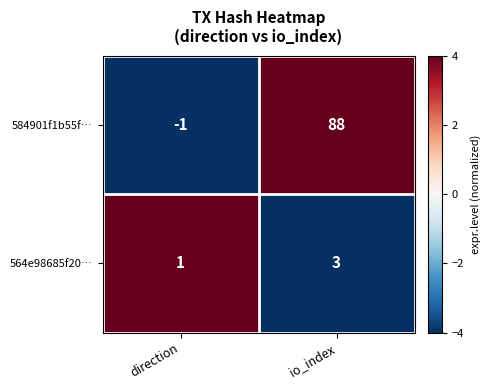

At which category is the sum across all series the highest?

io_index